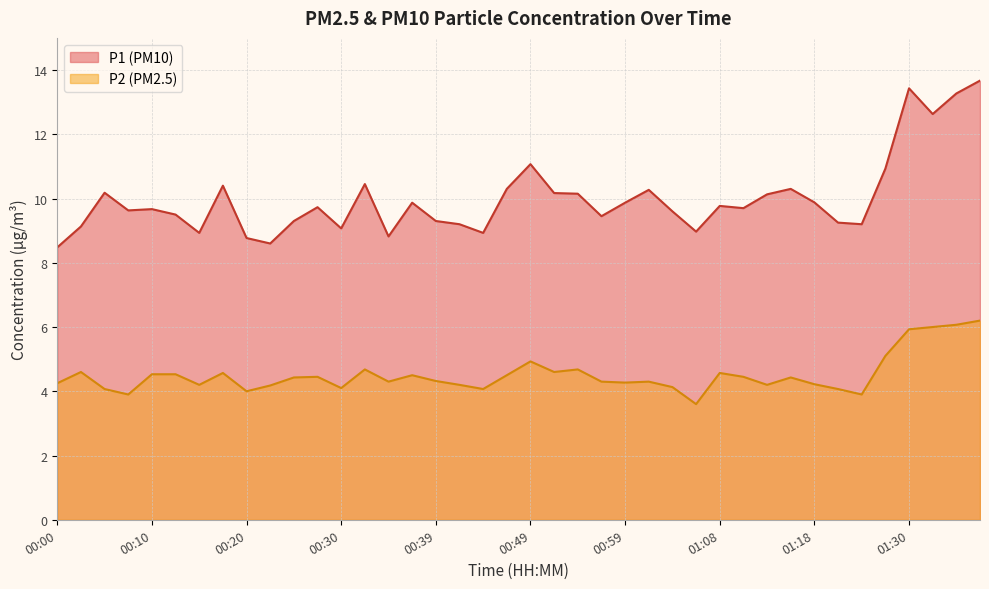

What are all the series names shown in the legend?

P1 (PM10), P2 (PM2.5)